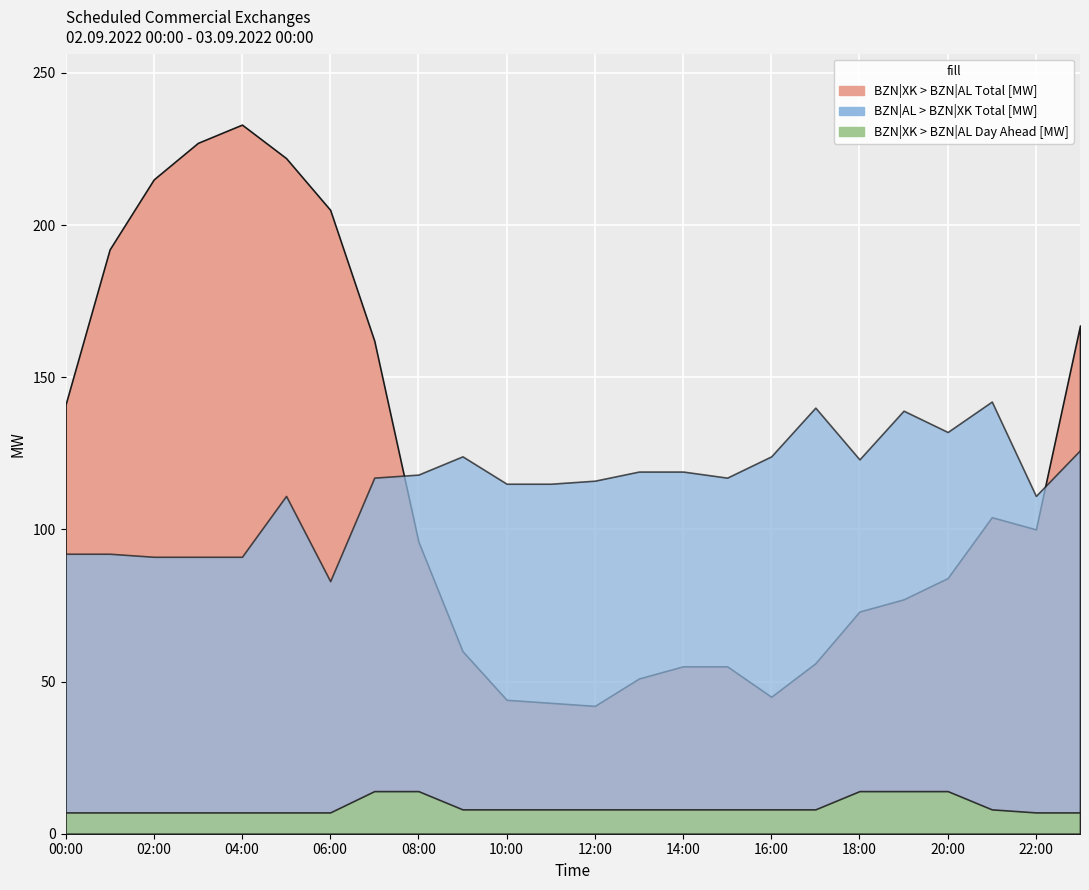

What is the sum of all BZN|XK > BZN|AL Total [MW] values?

2749